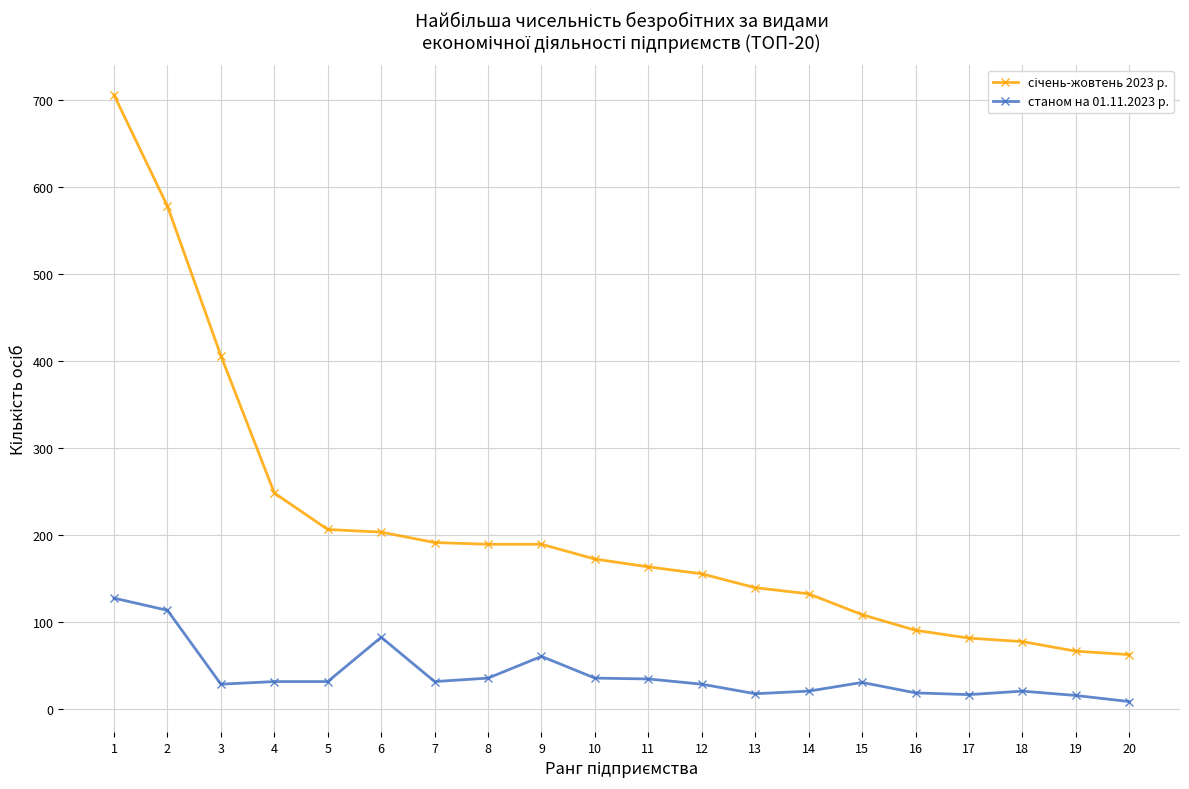

Where does the станом на 01.11.2023 р. series first go above 31?

1